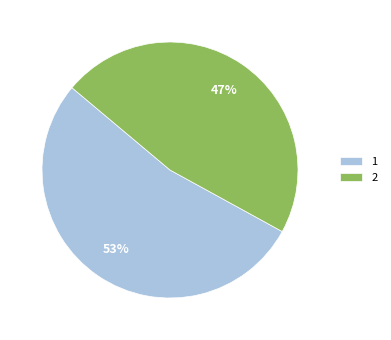

To the nearest percent, what is the difference between the 1 and 2 slice percentages?

6%